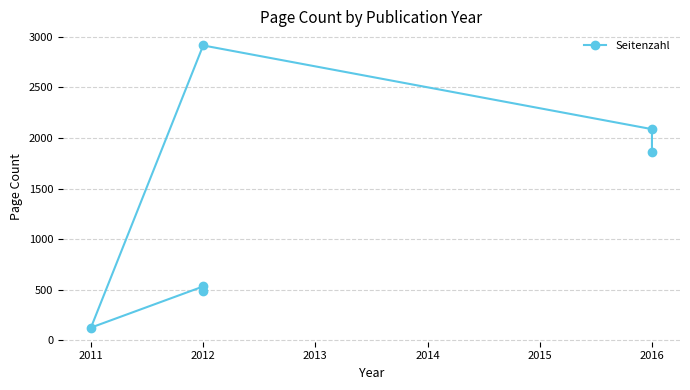

What is the difference between the maximum and minimum values?

2791